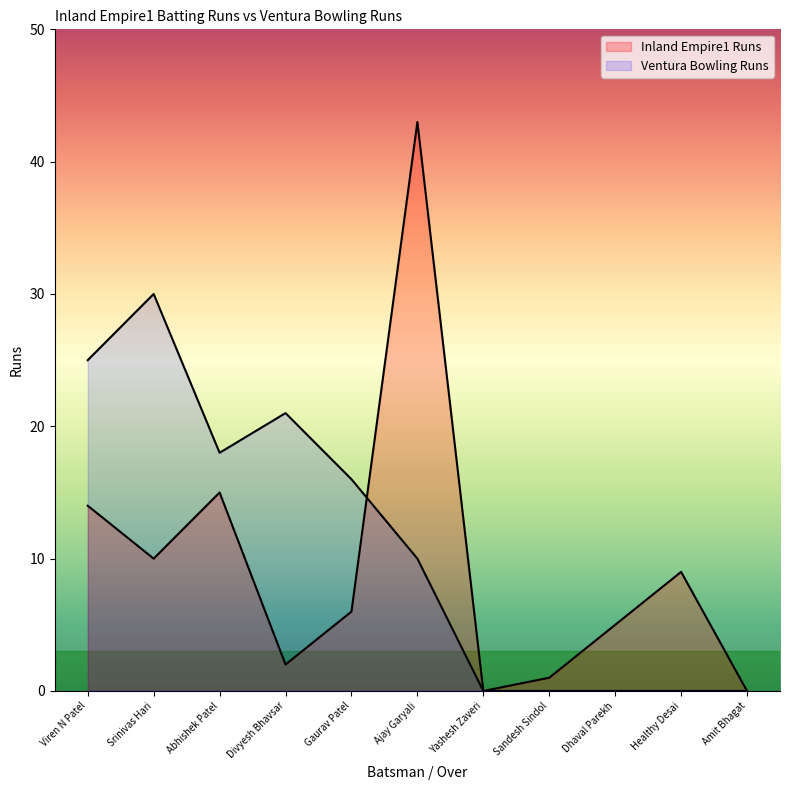

How many data points in Inland Empire1 Runs are above 6?

5